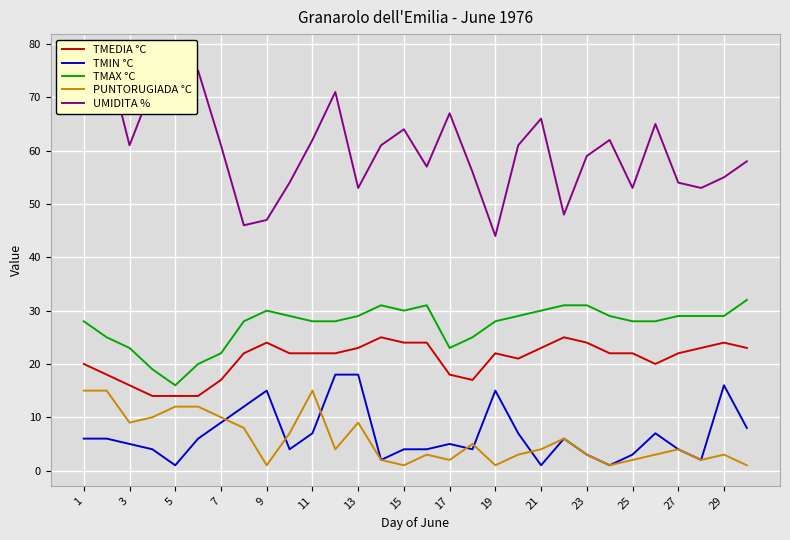

True or false: TMIN °C and TMAX °C intersect in this chart.

False